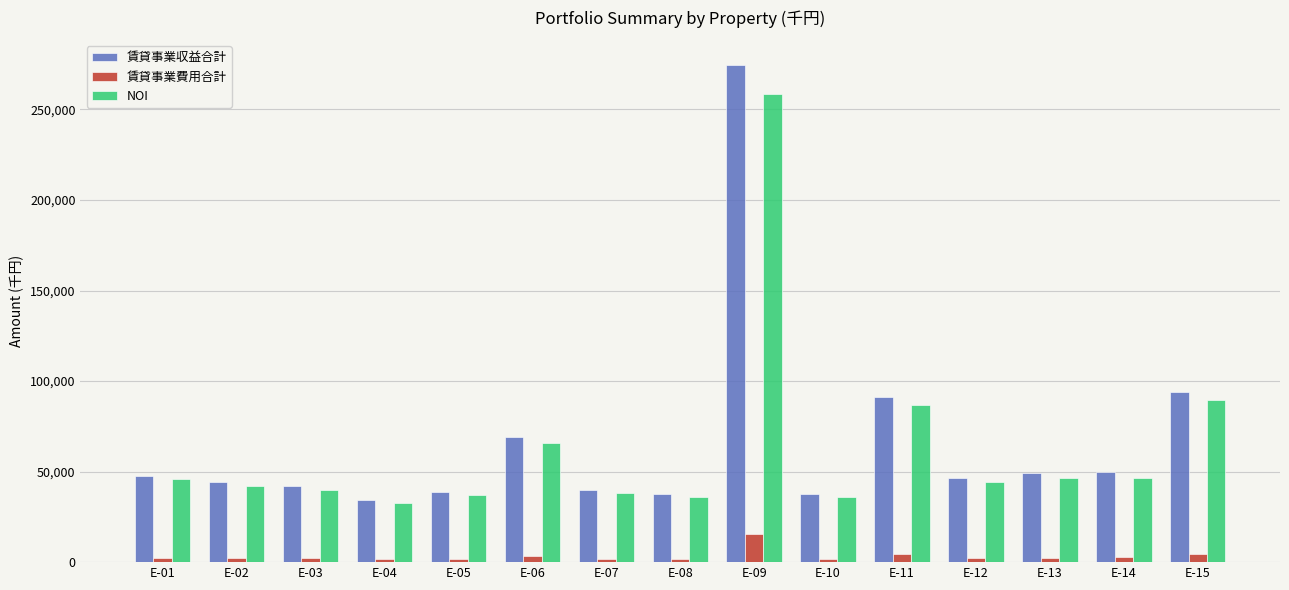

List the series in order of their peak value, lowest first.

賃貸事業費用合計, NOI, 賃貸事業収益合計